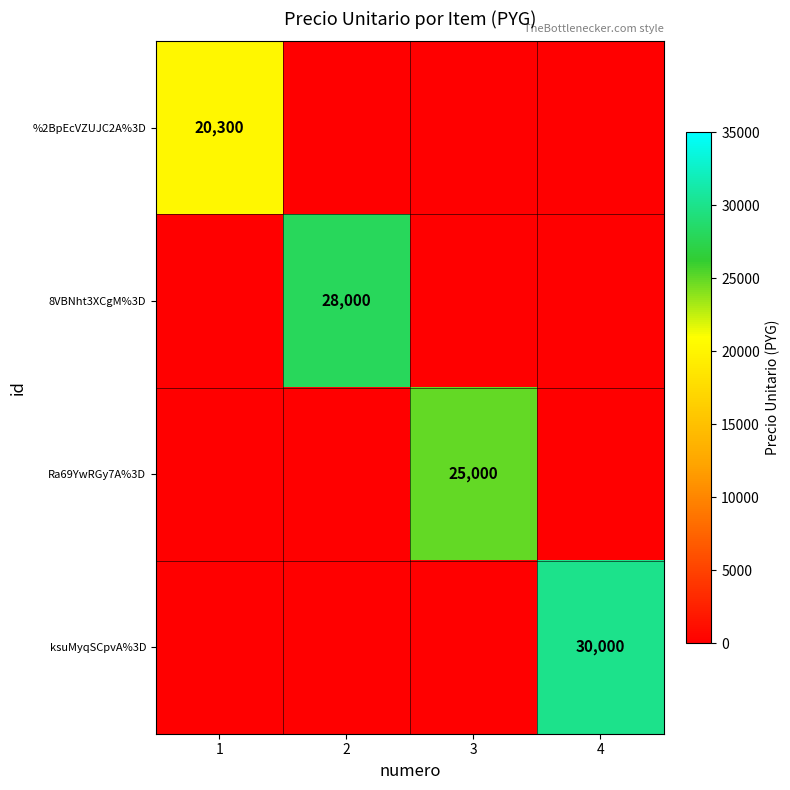

The Ra69YwRGy7A%3D series shows 9205 at 3. True or false?

False